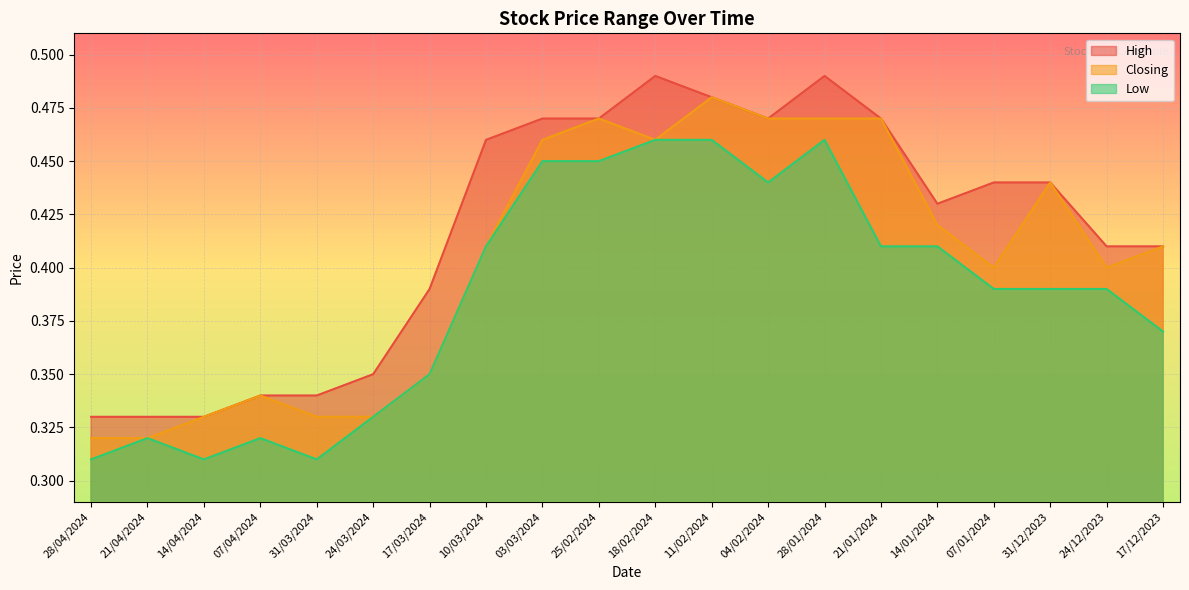

What is the value of the Closing point at the 17th from the left?

0.4